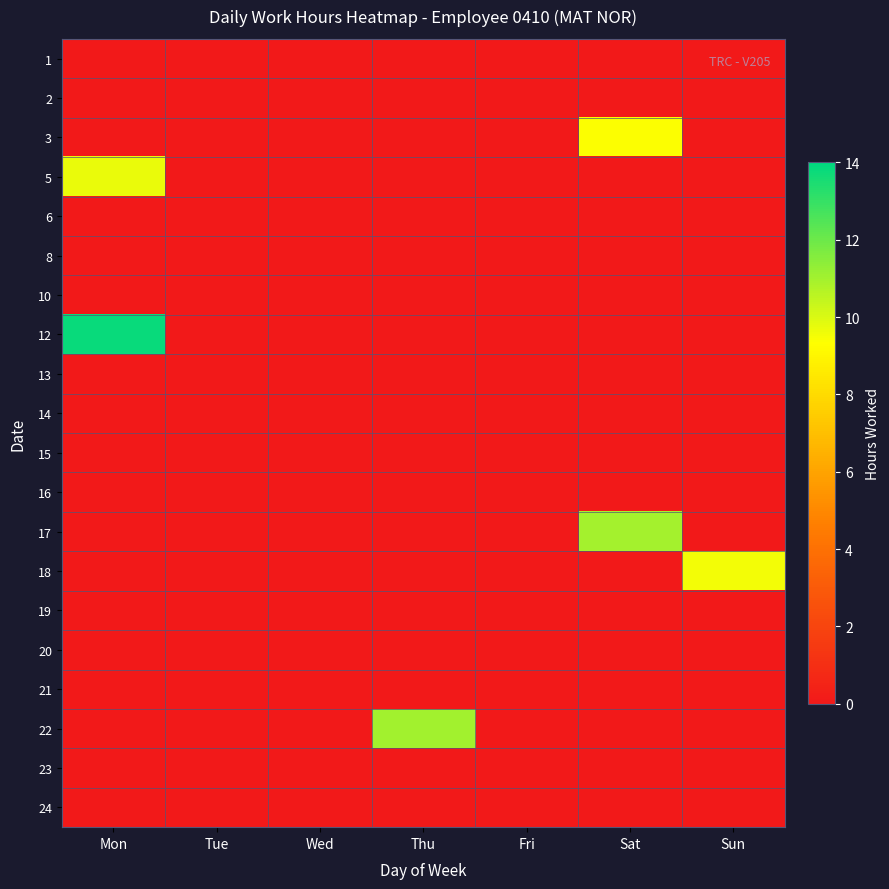

How many series are shown in this chart?

20